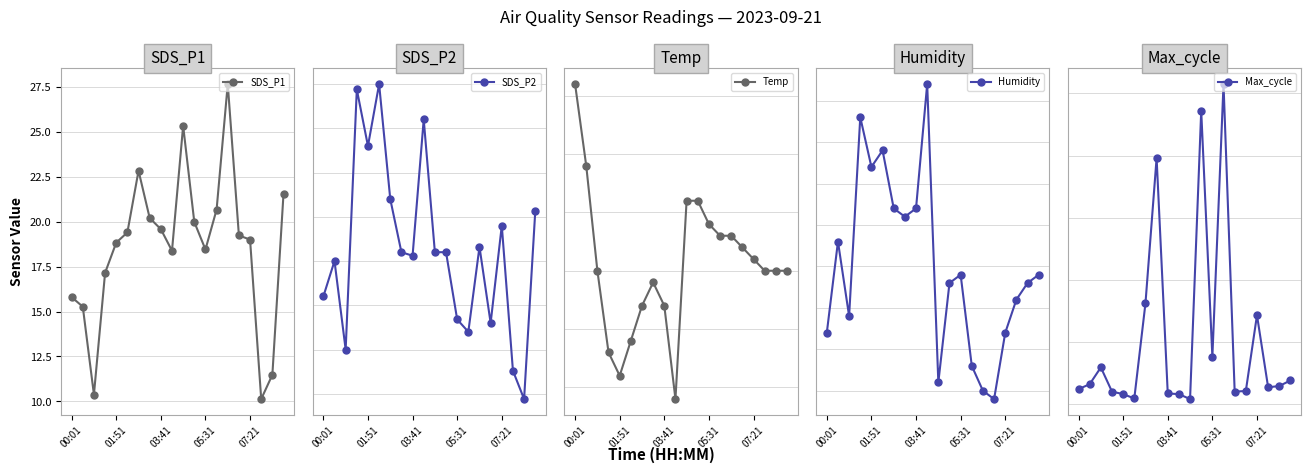

Is it true that SDS_P1 equals 6.7 at 05:31?

False